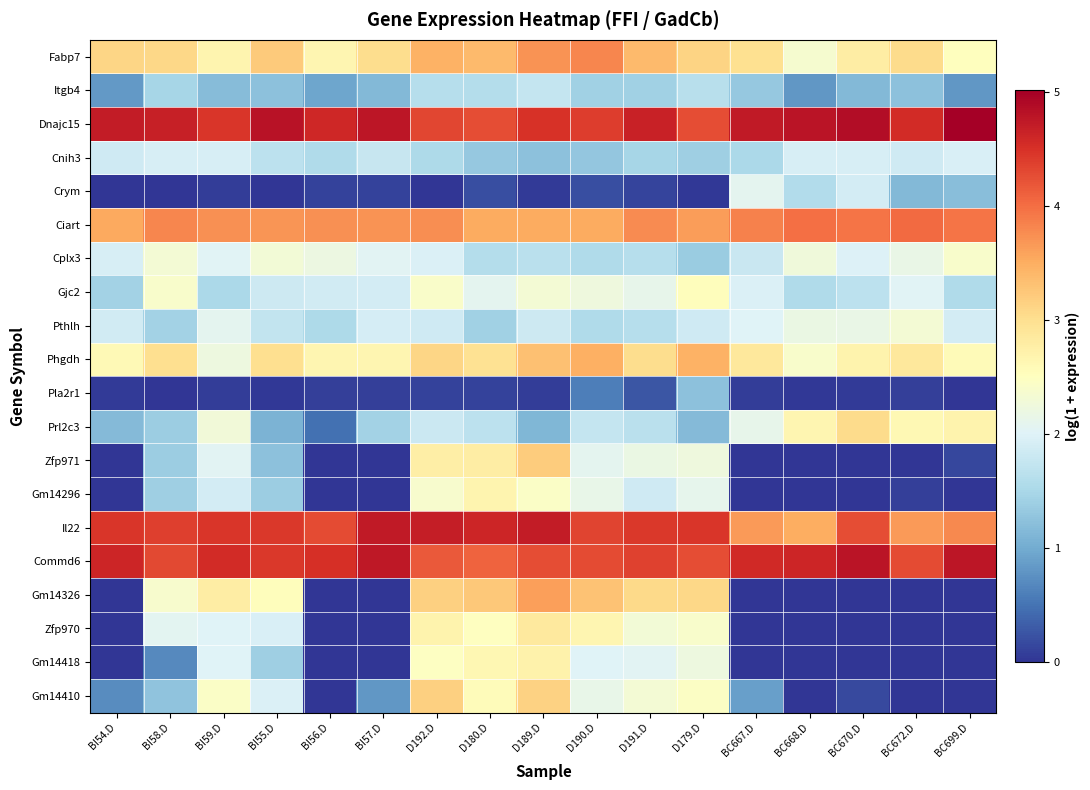

Reading right to left, list all the values displayed in this chart.

Fabp7: BC699.D=2.5	BC672.D=3.1	BC670.D=2.8	BC668.D=2.4	BC667.D=3.0	D179.D=3.1	D191.D=3.4	D190.D=3.8	D189.D=3.7	D180.D=3.4	D192.D=3.5	BI57.D=3.0	BI56.D=2.7	BI55.D=3.2	BI59.D=2.7	BI58.D=3.1	BI54.D=3.1
Itgb4: BC699.D=0.8	BC672.D=1.3	BC670.D=1.1	BC668.D=0.8	BC667.D=1.3	D179.D=1.6	D191.D=1.4	D190.D=1.4	D189.D=1.8	D180.D=1.6	D192.D=1.6	BI57.D=1.1	BI56.D=1.0	BI55.D=1.2	BI59.D=1.2	BI58.D=1.5	BI54.D=0.8
Dnajc15: BC699.D=5.0	BC672.D=4.6	BC670.D=4.9	BC668.D=4.8	BC667.D=4.7	D179.D=4.3	D191.D=4.7	D190.D=4.4	D189.D=4.5	D180.D=4.3	D192.D=4.3	BI57.D=4.8	BI56.D=4.6	BI55.D=4.8	BI59.D=4.5	BI58.D=4.7	BI54.D=4.7
Cnih3: BC699.D=1.9	BC672.D=1.8	BC670.D=1.9	BC668.D=1.9	BC667.D=1.5	D179.D=1.4	D191.D=1.5	D190.D=1.3	D189.D=1.2	D180.D=1.3	D192.D=1.5	BI57.D=1.8	BI56.D=1.6	BI55.D=1.7	BI59.D=1.9	BI58.D=1.9	BI54.D=1.9
Crym: BC699.D=1.2	BC672.D=1.2	BC670.D=1.9	BC668.D=1.6	BC667.D=2.1	D179.D=0.0	D191.D=0.1	D190.D=0.2	D189.D=0.1	D180.D=0.2	D192.D=0.0	BI57.D=0.1	BI56.D=0.1	BI55.D=0.0	BI59.D=0.1	BI58.D=0.0	BI54.D=0.0
Ciart: BC699.D=3.9	BC672.D=4.0	BC670.D=3.9	BC668.D=4.0	BC667.D=3.8	D179.D=3.6	D191.D=3.8	D190.D=3.5	D189.D=3.5	D180.D=3.5	D192.D=3.8	BI57.D=3.7	BI56.D=3.7	BI55.D=3.7	BI59.D=3.7	BI58.D=3.8	BI54.D=3.5
Cplx3: BC699.D=2.4	BC672.D=2.2	BC670.D=2.0	BC668.D=2.3	BC667.D=1.8	D179.D=1.4	D191.D=1.6	D190.D=1.6	D189.D=1.7	D180.D=1.6	D192.D=2.0	BI57.D=2.1	BI56.D=2.2	BI55.D=2.3	BI59.D=2.0	BI58.D=2.3	BI54.D=1.9
Gjc2: BC699.D=1.6	BC672.D=2.0	BC670.D=1.7	BC668.D=1.6	BC667.D=2.0	D179.D=2.5	D191.D=2.1	D190.D=2.2	D189.D=2.3	D180.D=2.1	D192.D=2.4	BI57.D=1.9	BI56.D=1.9	BI55.D=1.8	BI59.D=1.5	BI58.D=2.4	BI54.D=1.5
Pthlh: BC699.D=1.9	BC672.D=2.3	BC670.D=2.2	BC668.D=2.2	BC667.D=2.0	D179.D=1.8	D191.D=1.6	D190.D=1.6	D189.D=1.8	D180.D=1.4	D192.D=1.8	BI57.D=1.9	BI56.D=1.5	BI55.D=1.7	BI59.D=2.1	BI58.D=1.4	BI54.D=1.9
Phgdh: BC699.D=2.6	BC672.D=2.9	BC670.D=2.7	BC668.D=2.4	BC667.D=2.9	D179.D=3.5	D191.D=3.0	D190.D=3.5	D189.D=3.3	D180.D=3.0	D192.D=3.1	BI57.D=2.7	BI56.D=2.7	BI55.D=3.0	BI59.D=2.2	BI58.D=3.0	BI54.D=2.6
Pla2r1: BC699.D=0.0	BC672.D=0.1	BC670.D=0.1	BC668.D=0.0	BC667.D=0.1	D179.D=1.2	D191.D=0.3	D190.D=0.6	D189.D=0.1	D180.D=0.1	D192.D=0.1	BI57.D=0.1	BI56.D=0.1	BI55.D=0.0	BI59.D=0.1	BI58.D=0.0	BI54.D=0.0
Prl2c3: BC699.D=2.7	BC672.D=2.6	BC670.D=3.0	BC668.D=2.6	BC667.D=2.1	D179.D=1.2	D191.D=1.7	D190.D=1.8	D189.D=1.1	D180.D=1.7	D192.D=1.8	BI57.D=1.4	BI56.D=0.5	BI55.D=1.1	BI59.D=2.3	BI58.D=1.4	BI54.D=1.2
Zfp971: BC699.D=0.2	BC672.D=0.0	BC670.D=0.0	BC668.D=0.0	BC667.D=0.0	D179.D=2.2	D191.D=2.2	D190.D=2.1	D189.D=3.2	D180.D=2.8	D192.D=2.8	BI57.D=0.0	BI56.D=0.0	BI55.D=1.2	BI59.D=2.0	BI58.D=1.4	BI54.D=0.0
Gm14296: BC699.D=0.0	BC672.D=0.1	BC670.D=0.0	BC668.D=0.0	BC667.D=0.0	D179.D=2.1	D191.D=1.9	D190.D=2.1	D189.D=2.4	D180.D=2.7	D192.D=2.4	BI57.D=0.0	BI56.D=0.0	BI55.D=1.4	BI59.D=1.9	BI58.D=1.4	BI54.D=0.0
Il22: BC699.D=3.8	BC672.D=3.7	BC670.D=4.3	BC668.D=3.5	BC667.D=3.7	D179.D=4.5	D191.D=4.4	D190.D=4.3	D189.D=4.7	D180.D=4.6	D192.D=4.7	BI57.D=4.7	BI56.D=4.3	BI55.D=4.5	BI59.D=4.5	BI58.D=4.4	BI54.D=4.5
Commd6: BC699.D=4.8	BC672.D=4.3	BC670.D=4.8	BC668.D=4.6	BC667.D=4.6	D179.D=4.3	D191.D=4.4	D190.D=4.3	D189.D=4.3	D180.D=4.1	D192.D=4.2	BI57.D=4.7	BI56.D=4.5	BI55.D=4.4	BI59.D=4.6	BI58.D=4.3	BI54.D=4.6
Gm14326: BC699.D=0.0	BC672.D=0.0	BC670.D=0.0	BC668.D=0.0	BC667.D=0.0	D179.D=3.1	D191.D=3.1	D190.D=3.3	D189.D=3.6	D180.D=3.2	D192.D=3.2	BI57.D=0.0	BI56.D=0.0	BI55.D=2.5	BI59.D=2.8	BI58.D=2.4	BI54.D=0.0
Zfp970: BC699.D=0.0	BC672.D=0.0	BC670.D=0.0	BC668.D=0.0	BC667.D=0.0	D179.D=2.4	D191.D=2.3	D190.D=2.6	D189.D=2.9	D180.D=2.5	D192.D=2.7	BI57.D=0.0	BI56.D=0.0	BI55.D=2.0	BI59.D=2.0	BI58.D=2.1	BI54.D=0.0
Gm14418: BC699.D=0.0	BC672.D=0.0	BC670.D=0.0	BC668.D=0.0	BC667.D=0.0	D179.D=2.2	D191.D=2.0	D190.D=2.0	D189.D=2.7	D180.D=2.6	D192.D=2.5	BI57.D=0.0	BI56.D=0.0	BI55.D=1.4	BI59.D=2.0	BI58.D=0.7	BI54.D=0.0
Gm14410: BC699.D=0.0	BC672.D=0.0	BC670.D=0.2	BC668.D=0.0	BC667.D=0.9	D179.D=2.5	D191.D=2.3	D190.D=2.1	D189.D=3.1	D180.D=2.6	D192.D=3.2	BI57.D=0.8	BI56.D=0.0	BI55.D=2.0	BI59.D=2.4	BI58.D=1.3	BI54.D=0.7